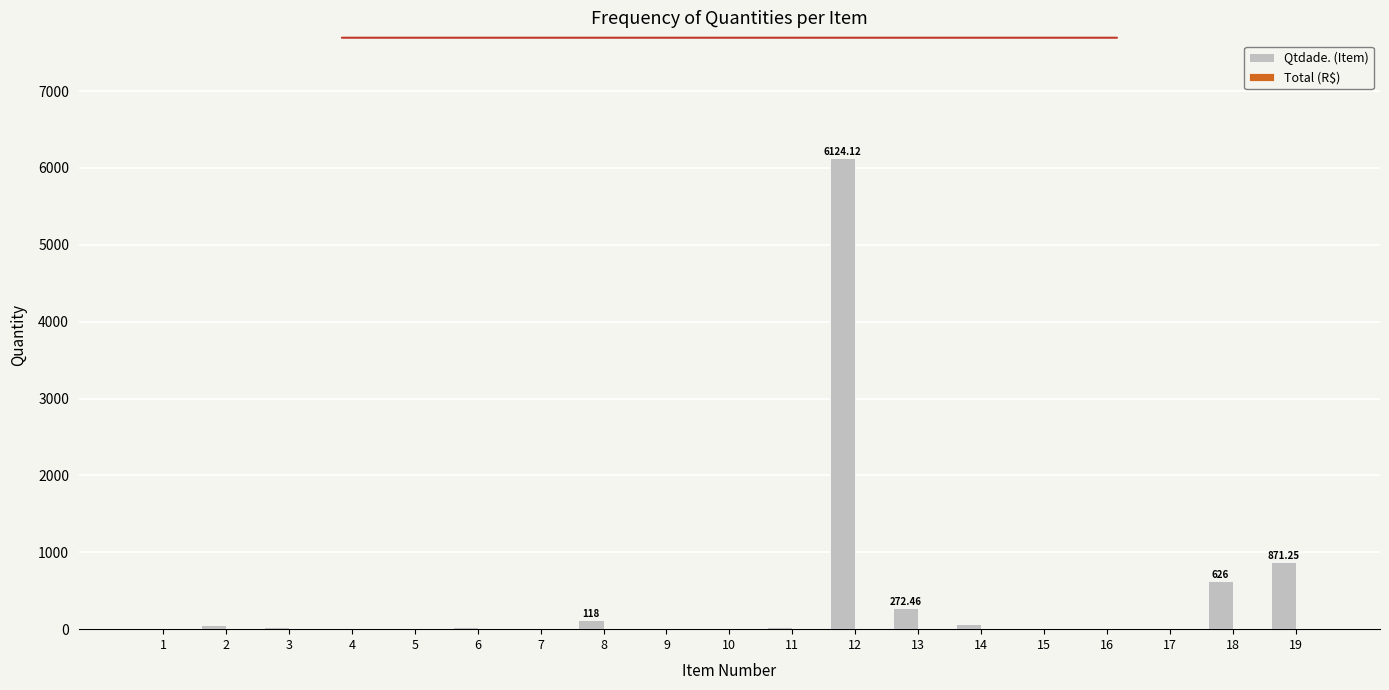

What is the sum of all values?

8237.2